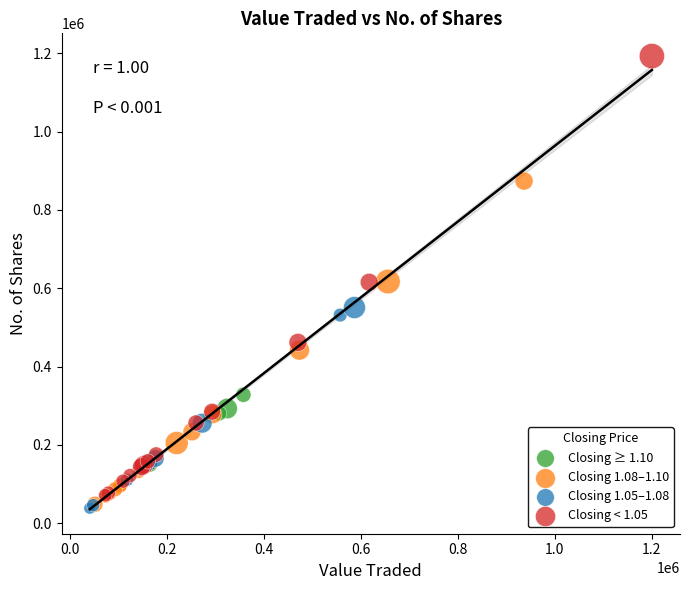

Which series has the widest spread of Y values?

Closing < 1.05